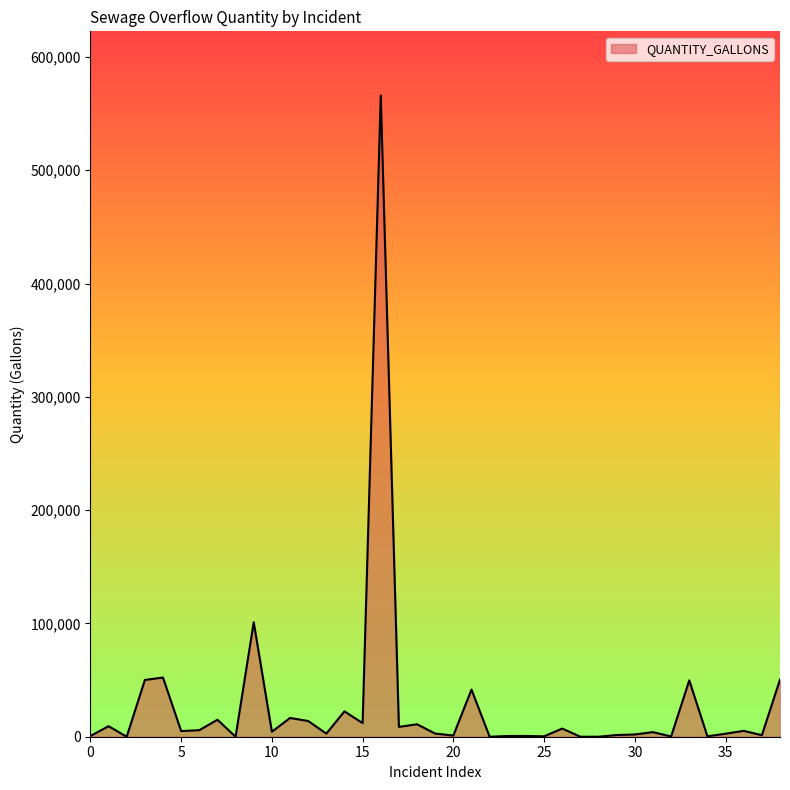

What is the greatest value displayed?

566010